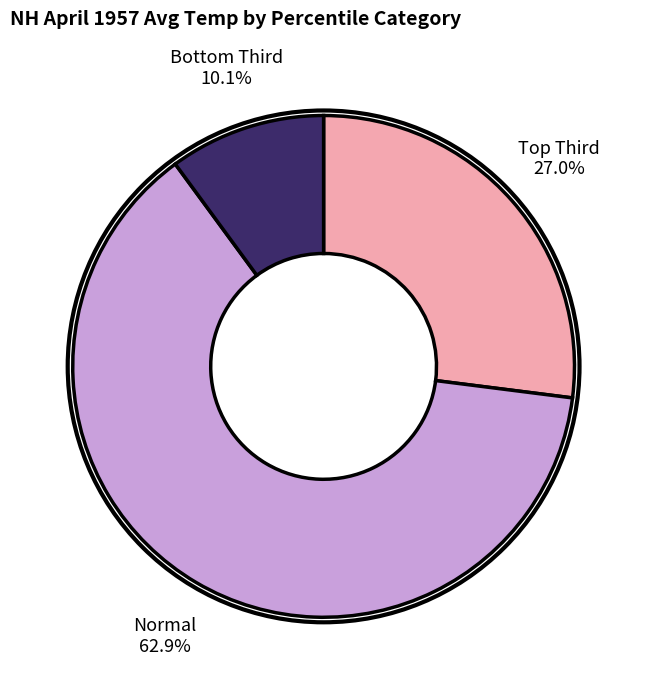

Rank the categories by value from highest to lowest.

Normal, Top Third, Bottom Third